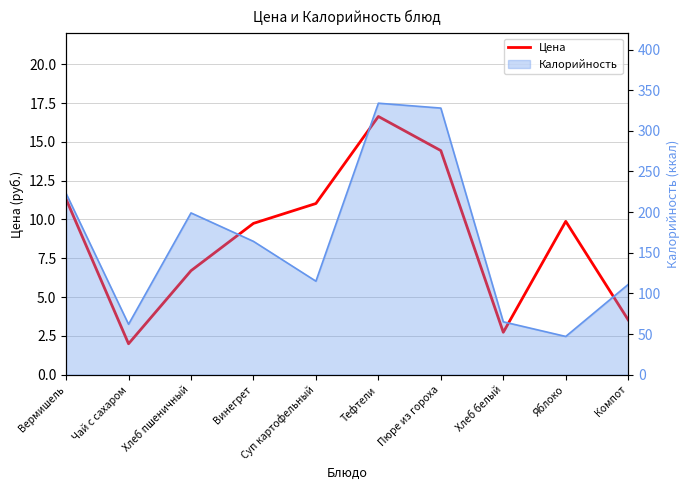

List the labels in order of value, smallest first.

Чай с сахаром, Хлеб белый, Компот, Хлеб пшеничный, Винегрет, Яблоко, Суп картофельный, Вермишель, Пюре из гороха, Тефтели